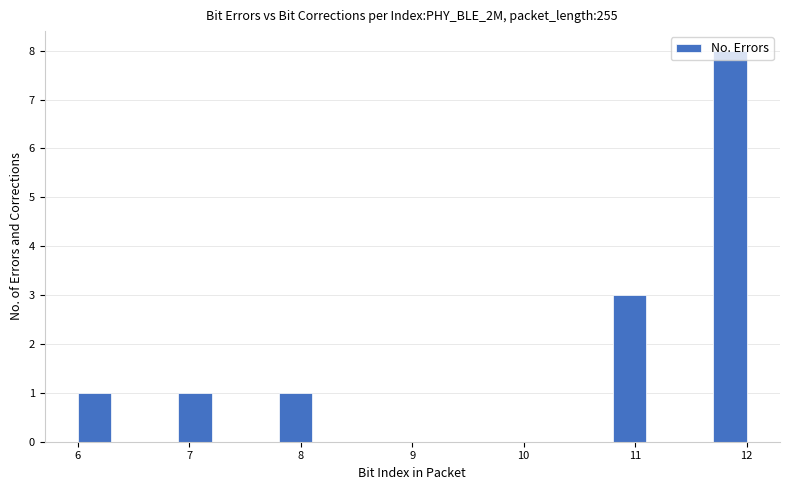

Read against the x-axis, roughly where is the centre of the tallest bar?

11.9